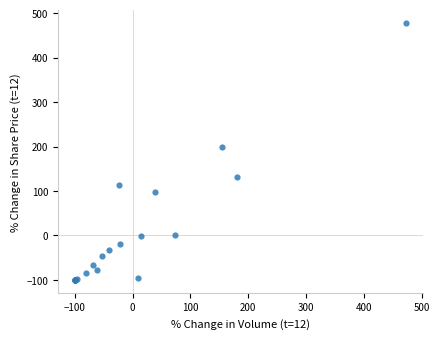

What Y value in the scatter plot is closest to 189?

198.0